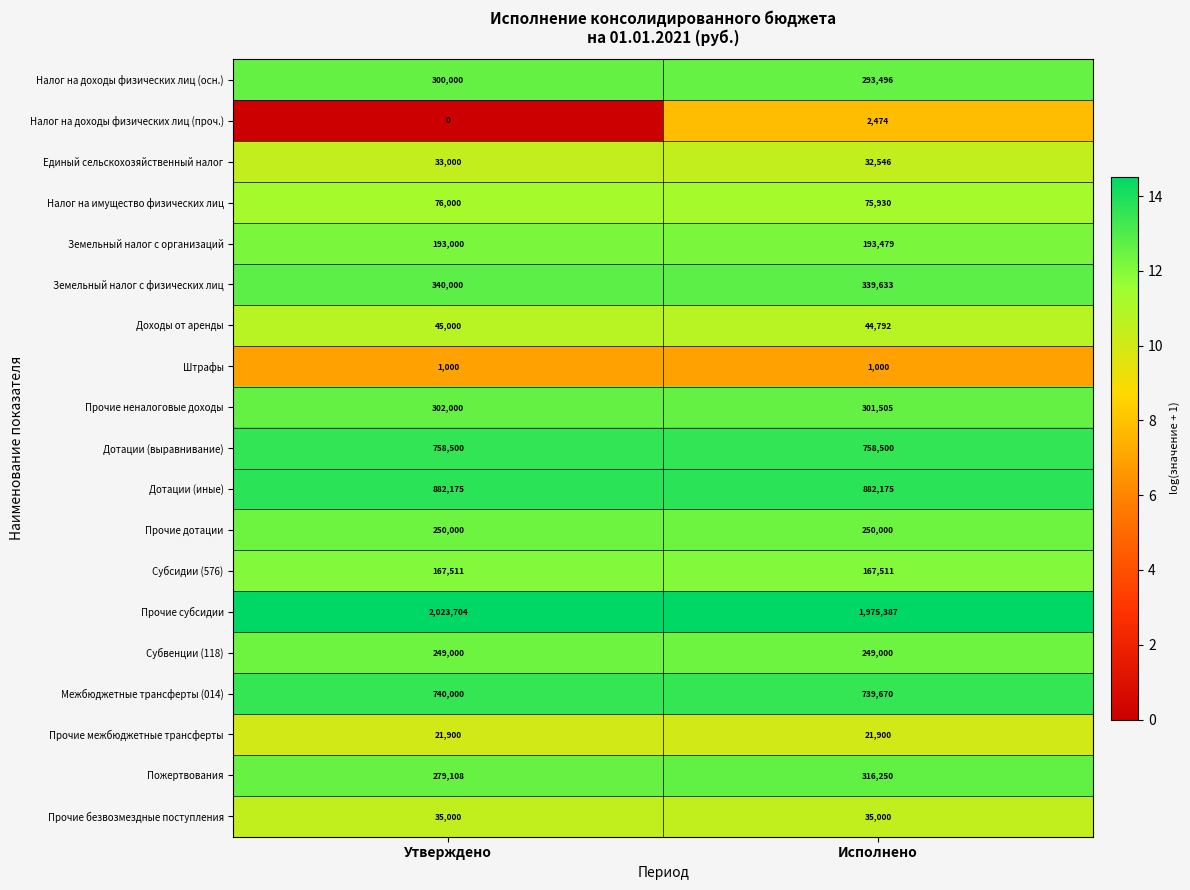

At which label is Земельный налог с организаций closest to 193239?

Утверждено